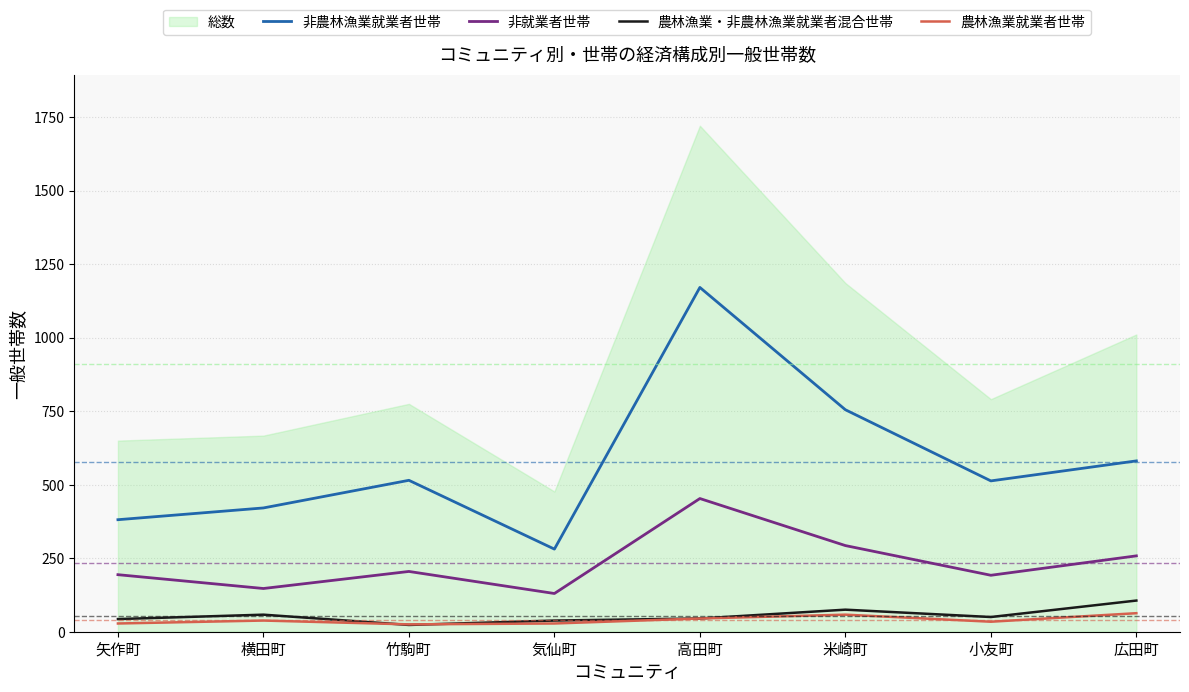

What is the value of the 農林漁業・非農林漁業就業者混合世帯 point at the 6th from the left?

75